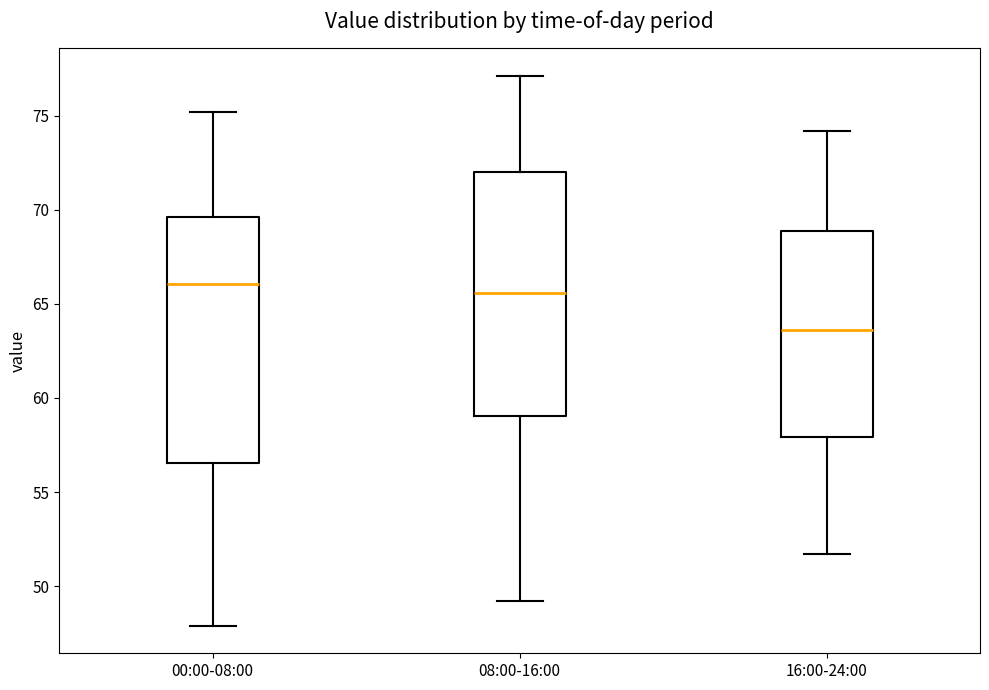

Where does the upper whisker of the box for 08:00-16:00 end on the y-axis? The values are not printed on the chart, so give them approximately, as read against the axis.

77.0